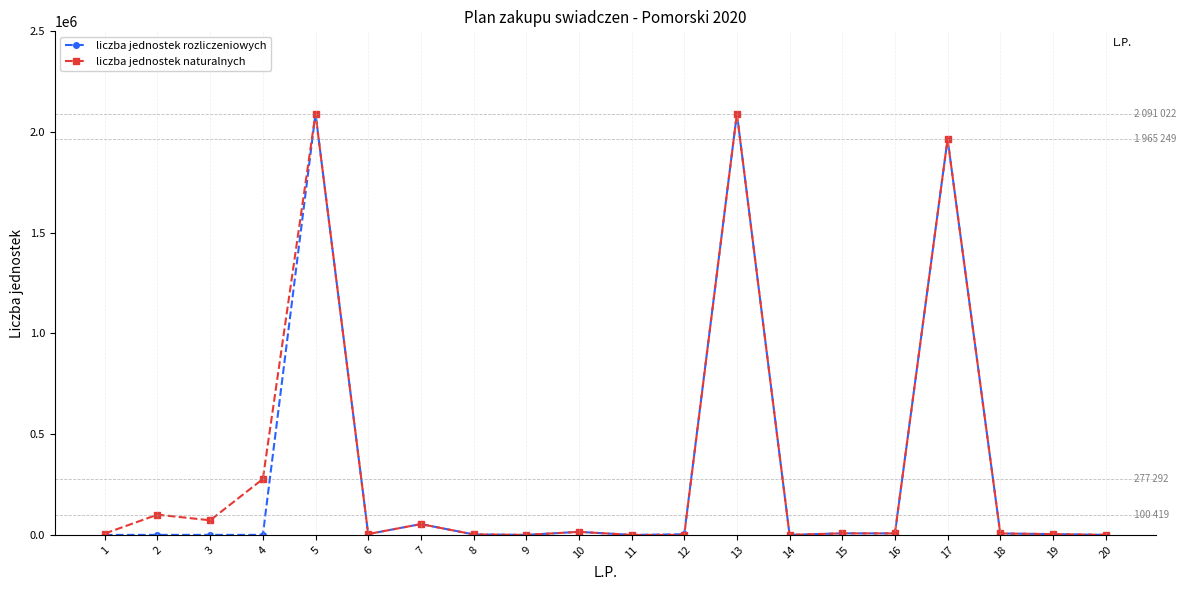

The value of liczba jednostek naturalnych at 5 is 2091022. True or false?

True